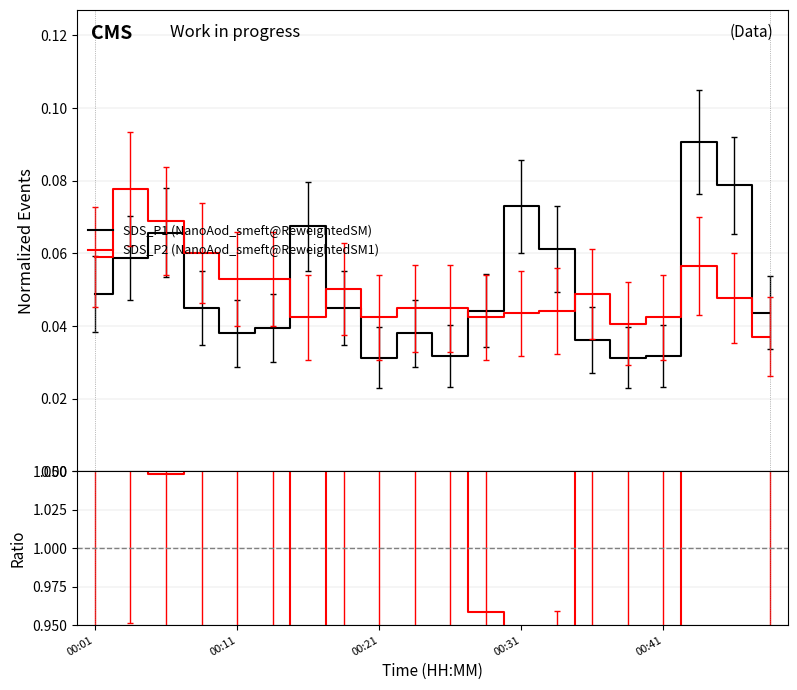

Which series ends up on top after the final intersection of SDS_P1 (NanoAod_smeft@ReweightedSM) and SDS_P2 (NanoAod_smeft@ReweightedSM1)?

SDS_P1 (NanoAod_smeft@ReweightedSM)